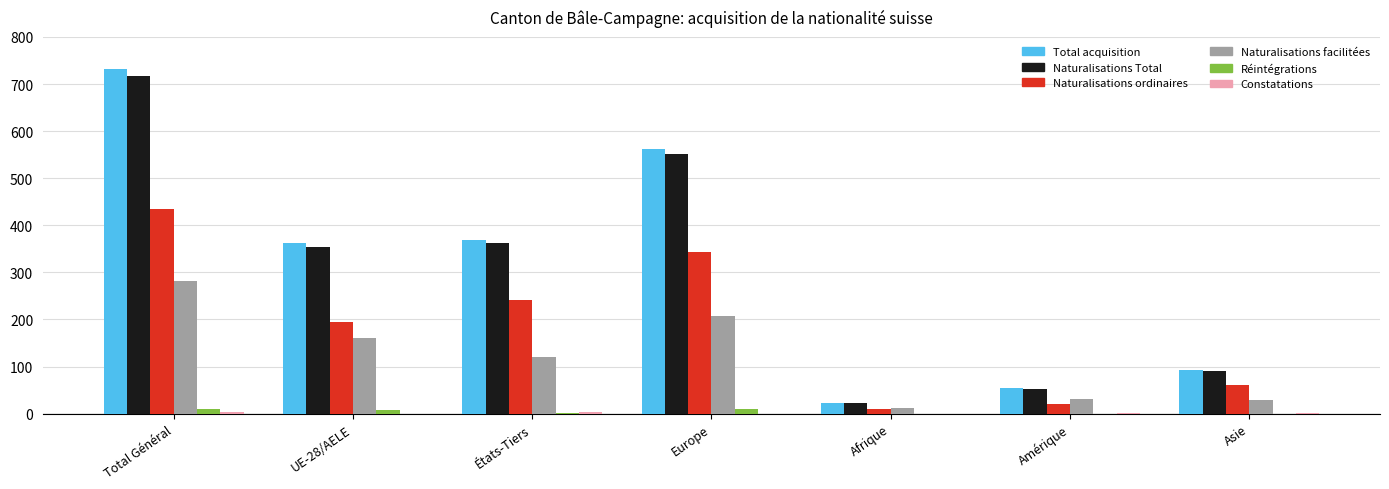

What is the highest value of the Naturalisations ordinaires series?

435